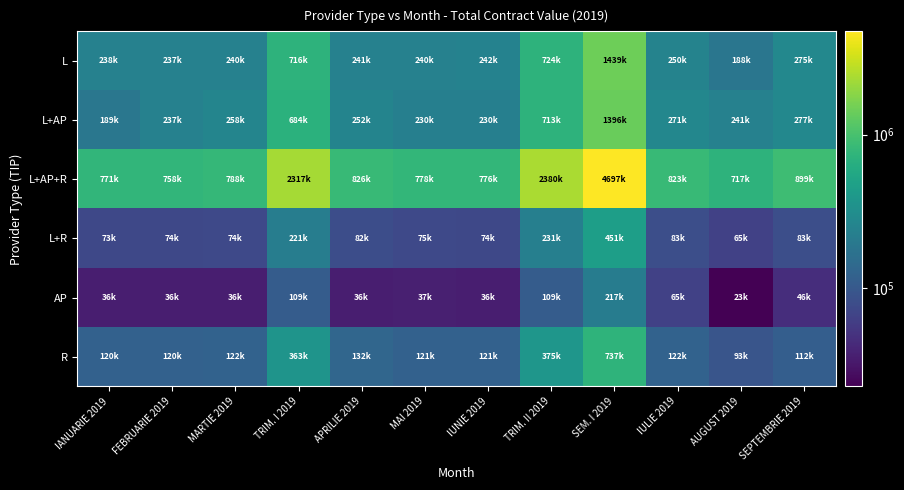

What is the greatest value displayed?

4697495.9